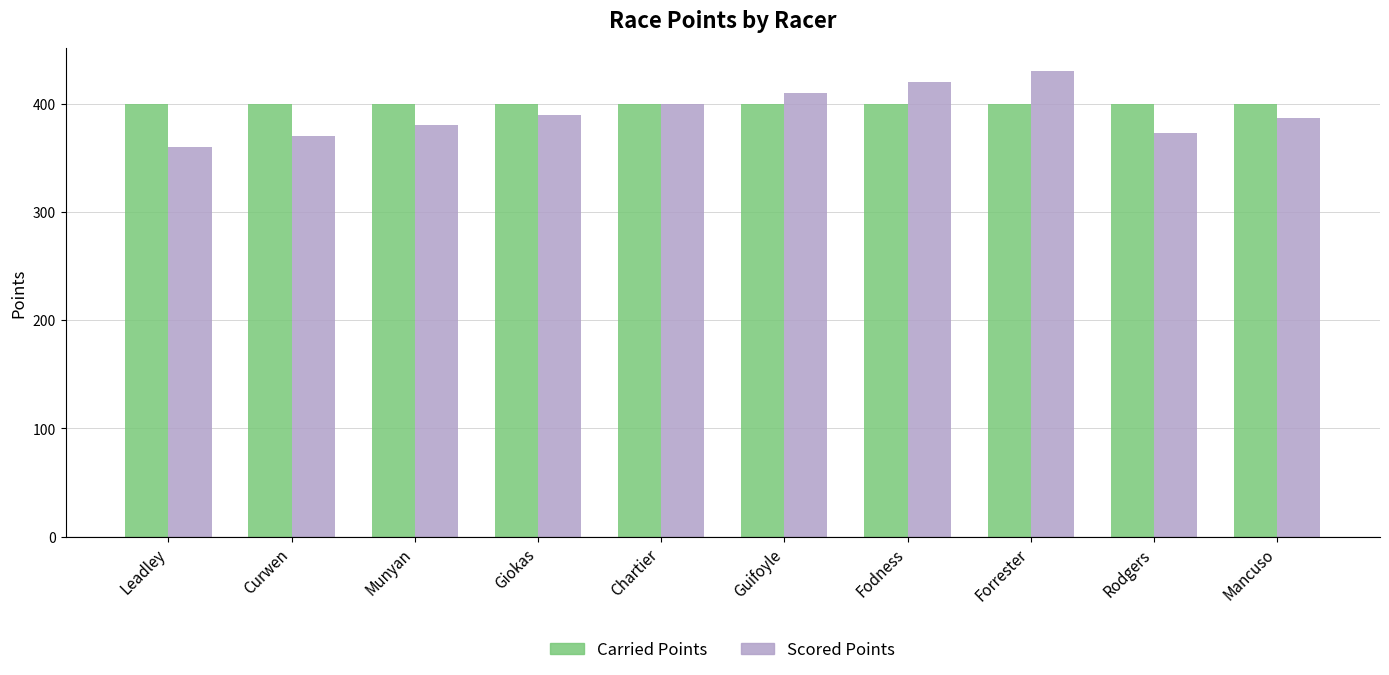

What is the sum of the Scored Points values at Curwen and Leadley?

730.0